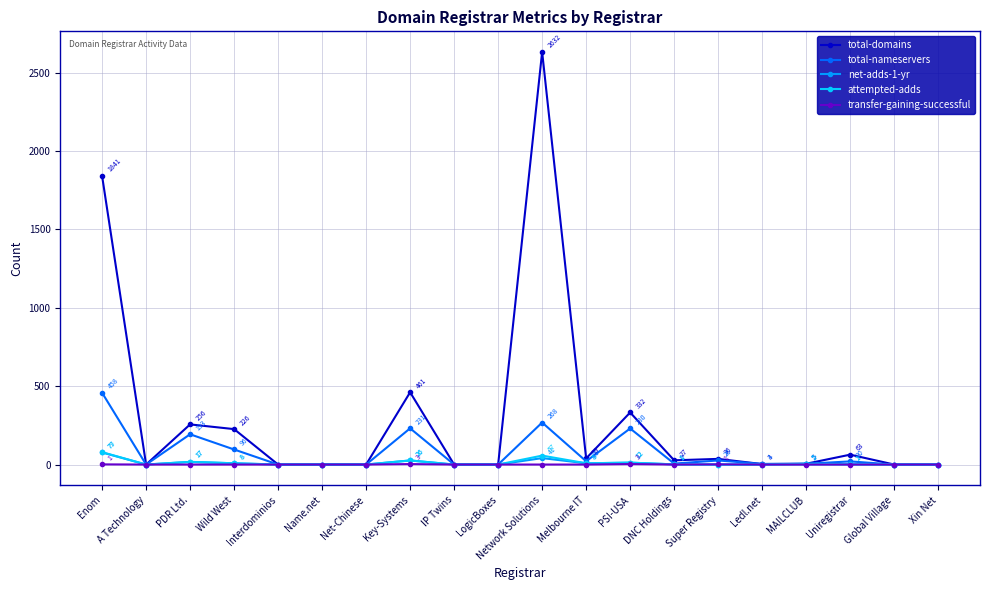

What position from the right is Melbourne IT?

9